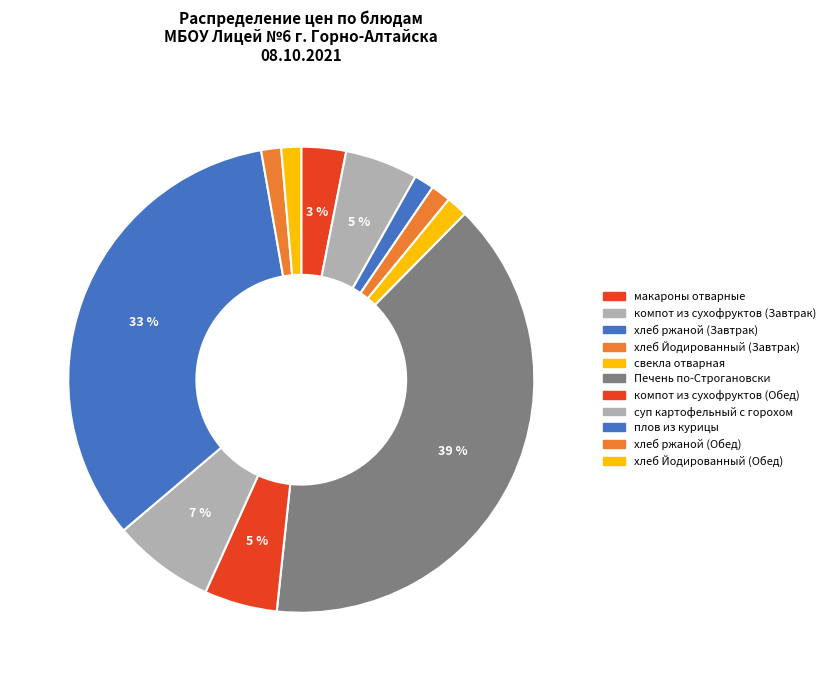

What is the smallest slice in the pie chart?

хлеб ржаной (Завтрак)